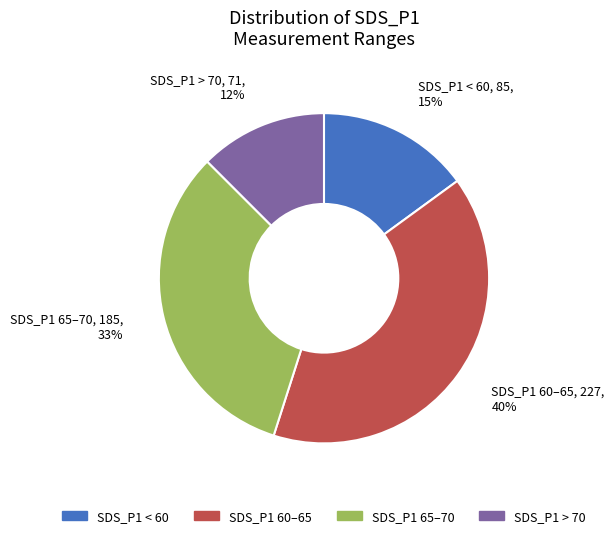

To the nearest percent, what is the average slice percentage?

25%